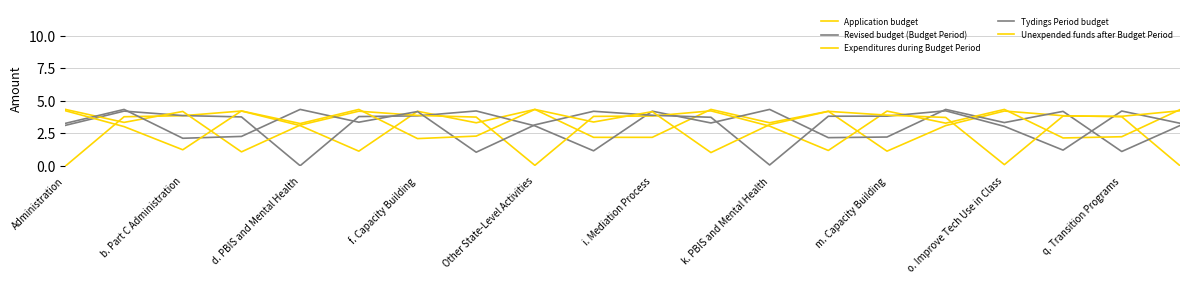

Does the chart have visible grid lines?

Yes